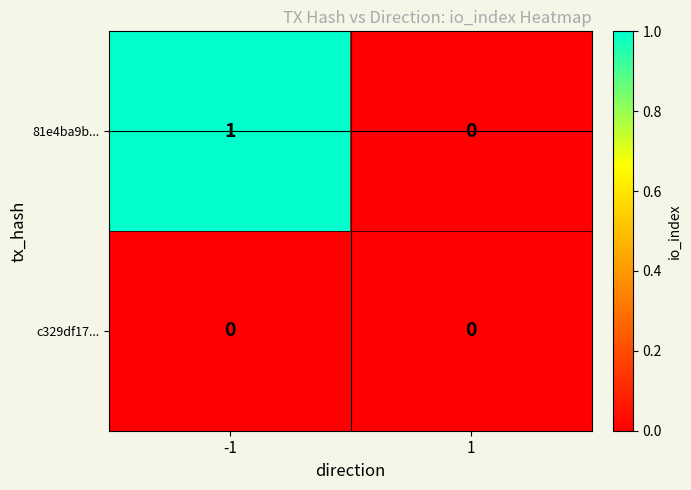

Reading left to right, list all the values displayed in this chart.

81e4ba9b...: 1	0
c329df17...: 0	0